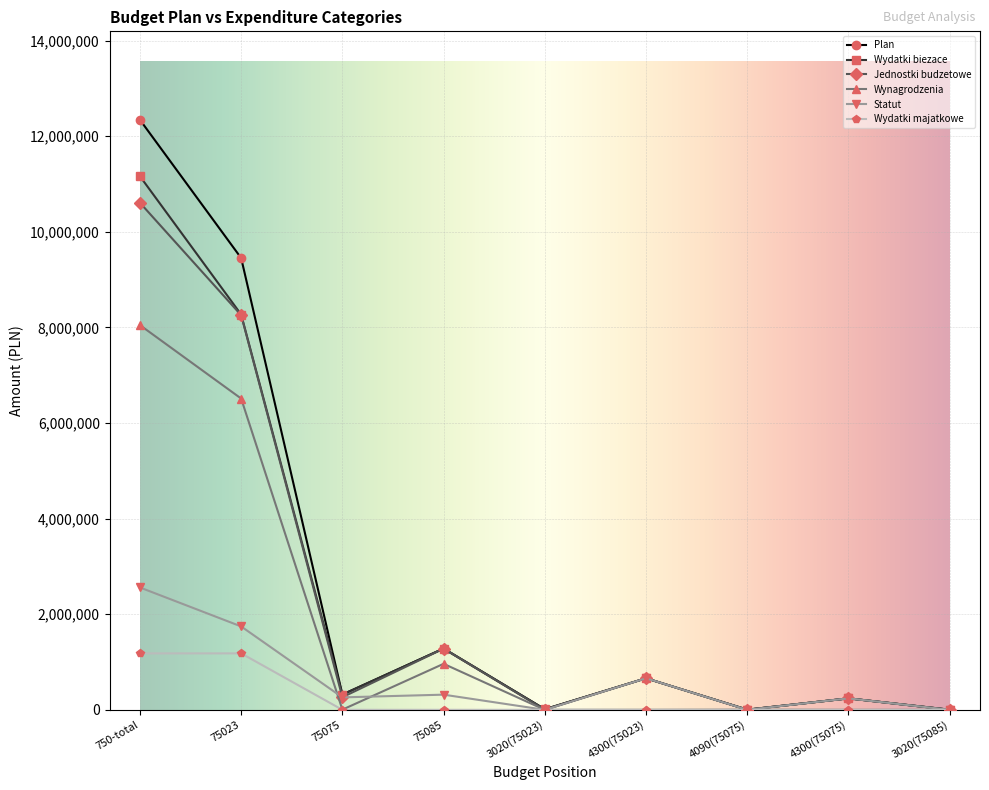

Where is the first local maximum for Wynagrodzenia?

75085